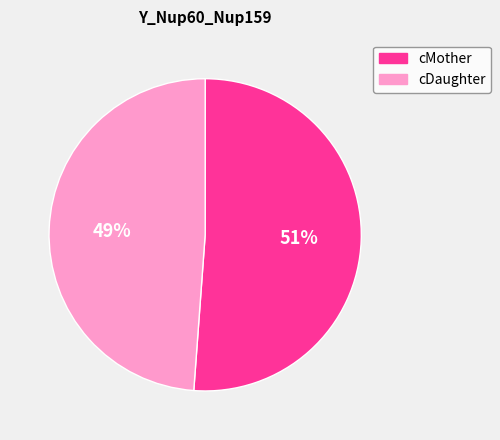

Does any single category account for the majority?

Yes